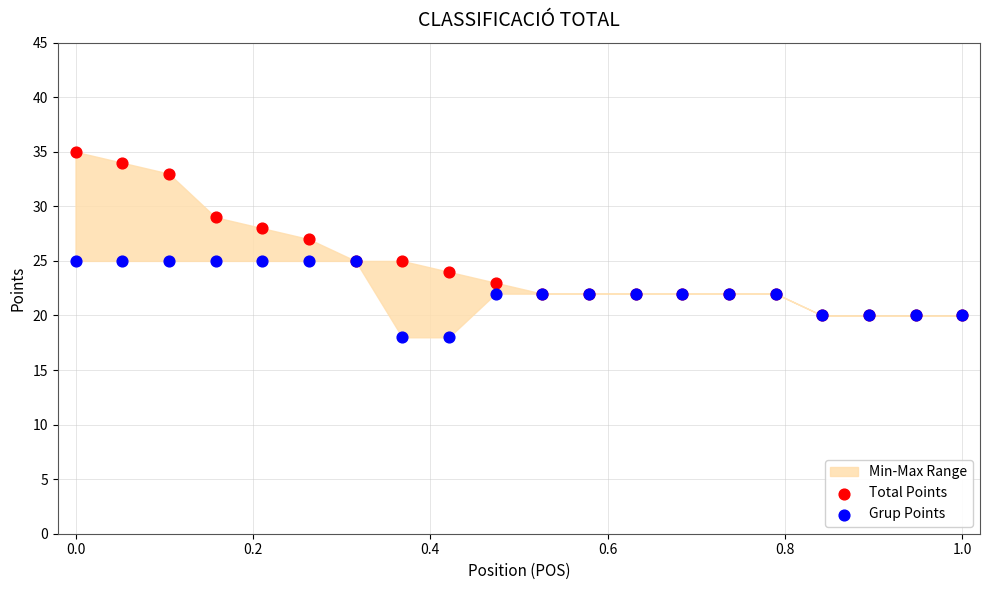

Which series contains the lowest Y value?

Grup Points